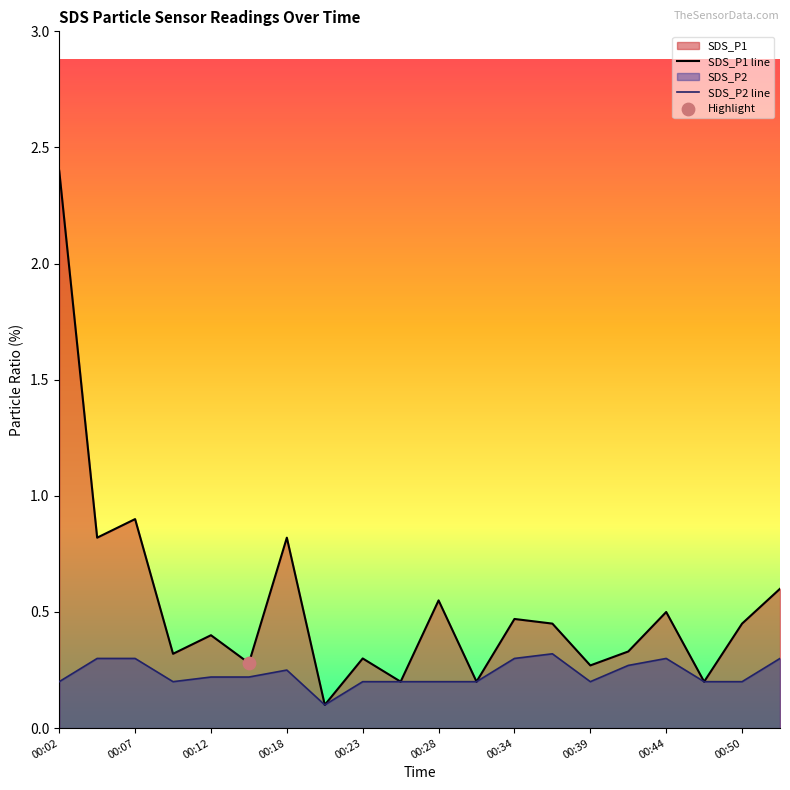

Which series contains the lowest Y value?

SDS_P1